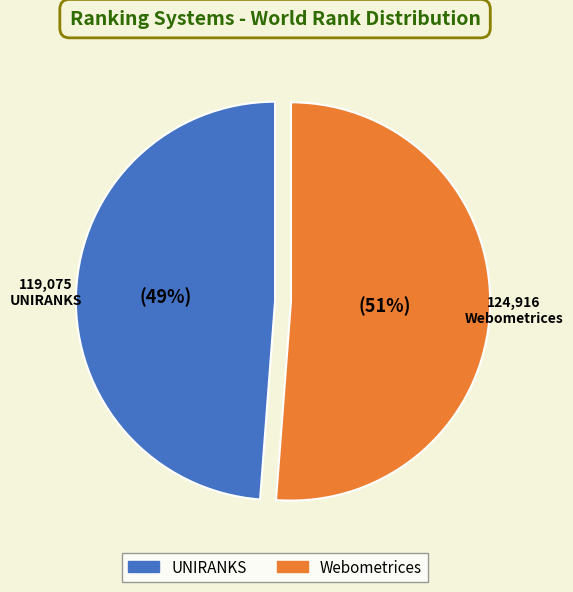

Does any single category account for the majority?

Yes